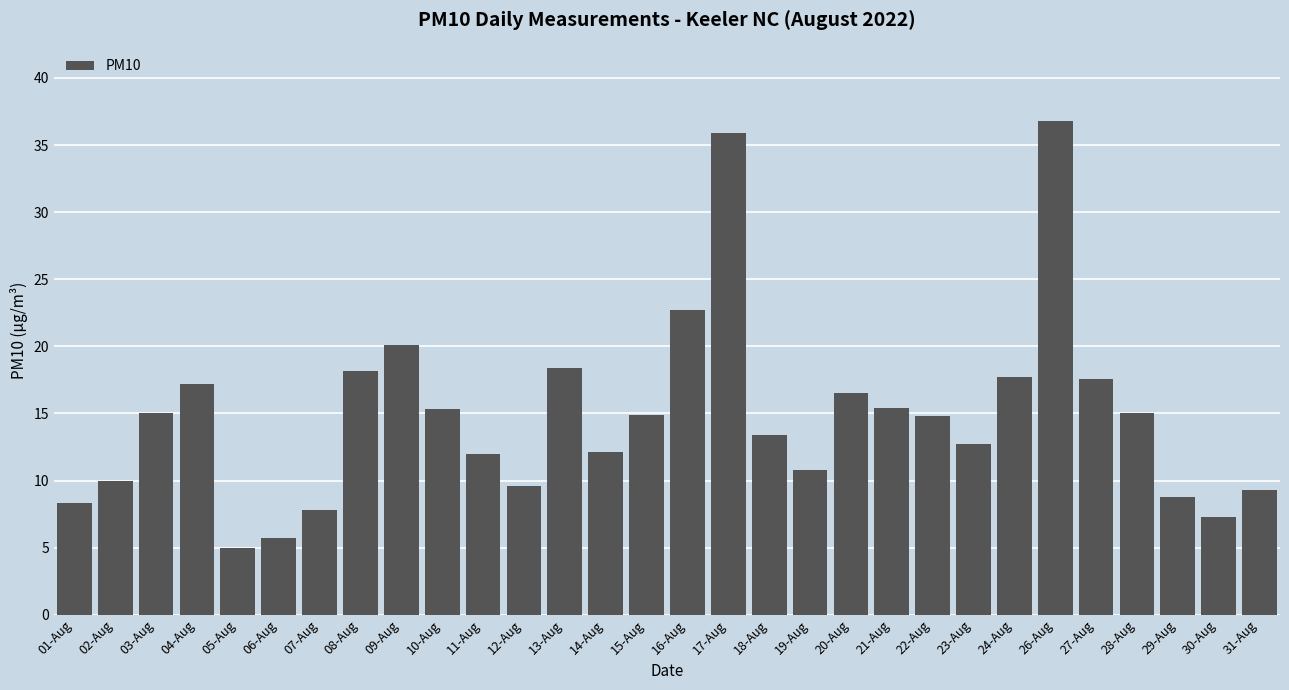

What is the ratio of the value at 19-Aug to the value at 22-Aug?

0.7